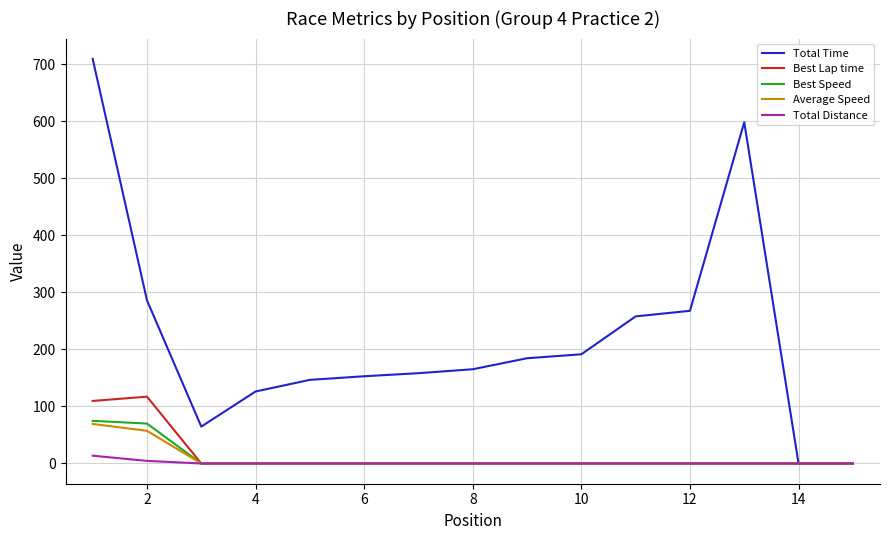

What is the average value of the Best Lap time series?

15.1